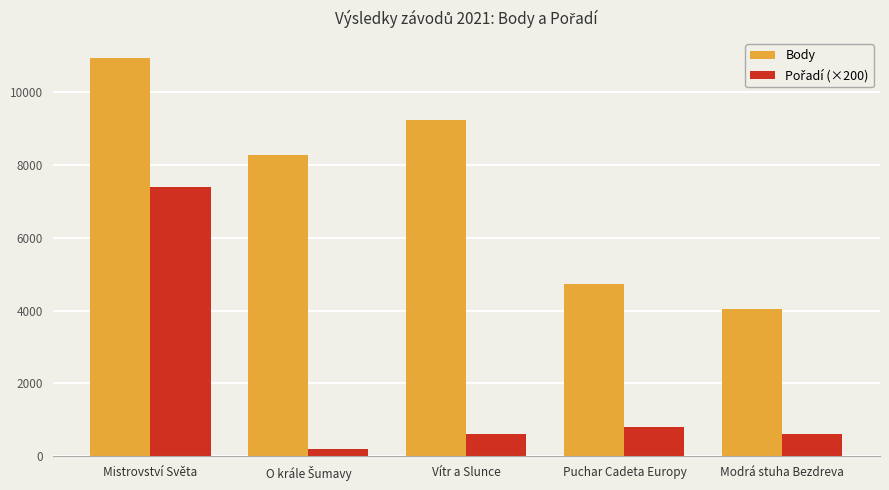

The value of Body at Puchar Cadeta Europy is 4725. True or false?

True